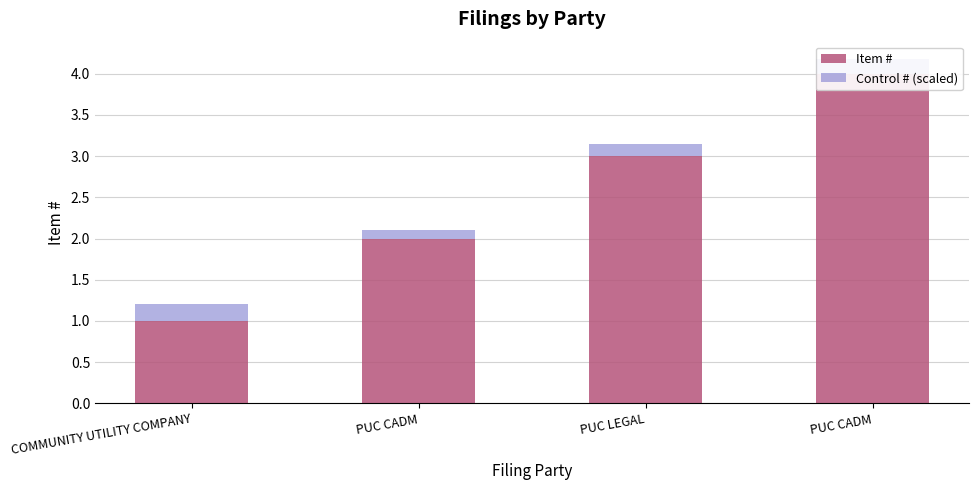

True or false: Item # has a value of 2.0 at PUC CADM.

True